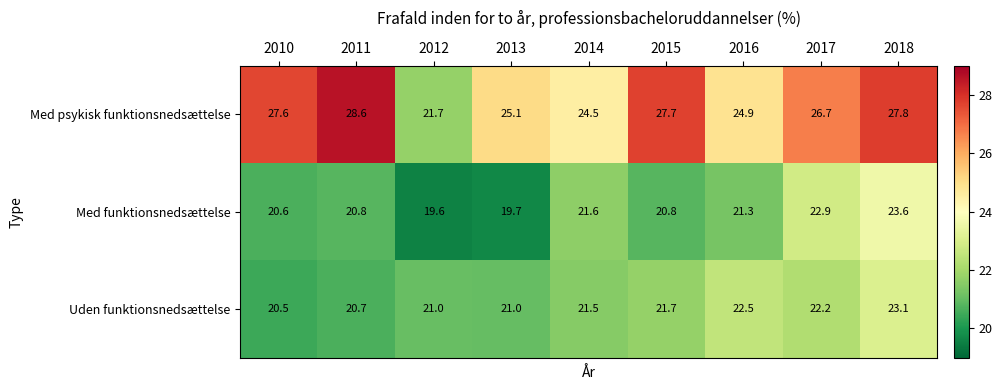

What is the spread (max minus min) of values at 2016?

3.6